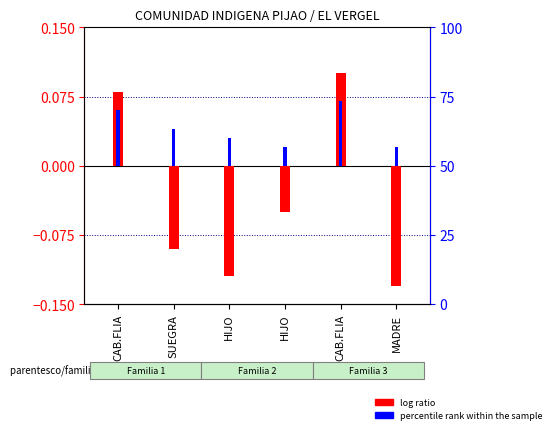

Rank the series at HIJO from lowest to highest value.

log ratio, percentile rank within the sample